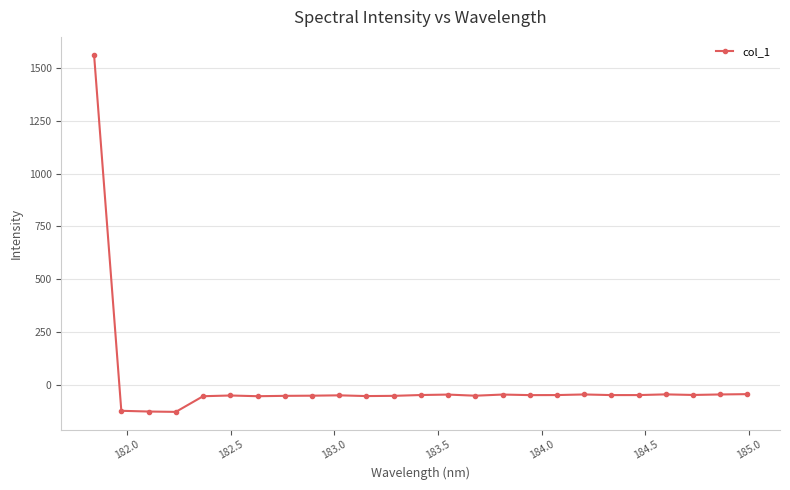

What is the minimum value shown in the chart?

-129.5